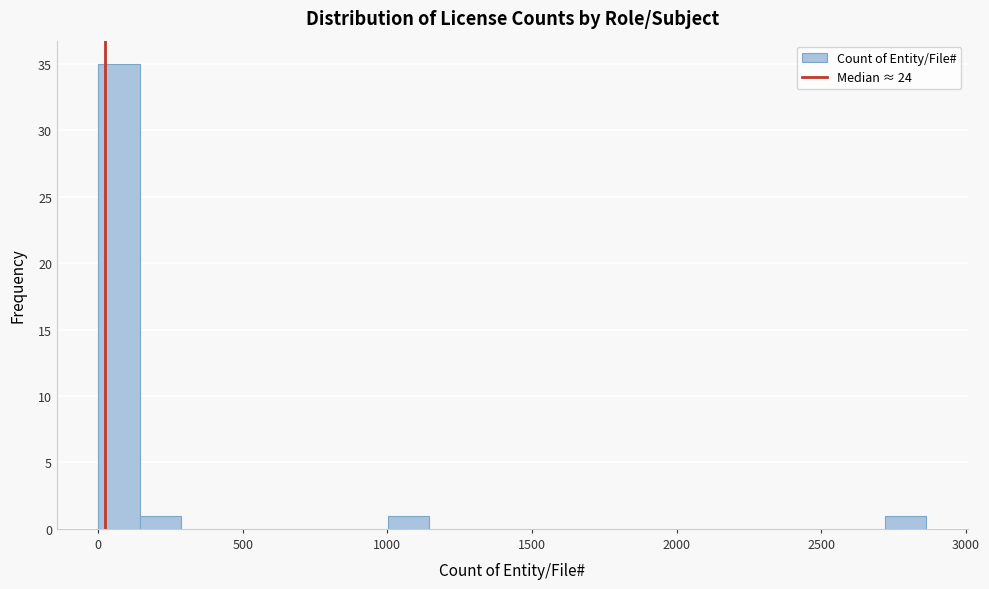

Around what value on the x-axis is the tallest bar? Give the approximate position of its centre, as read against the axis.

50